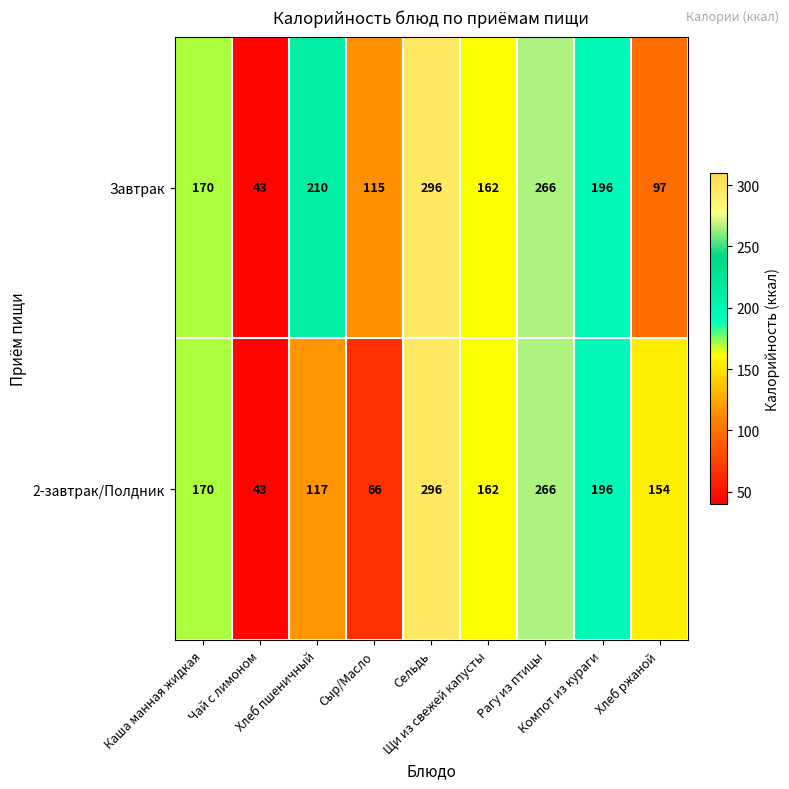

List the series in order of their overall mean, highest first.

Завтрак, 2-завтрак/Полдник